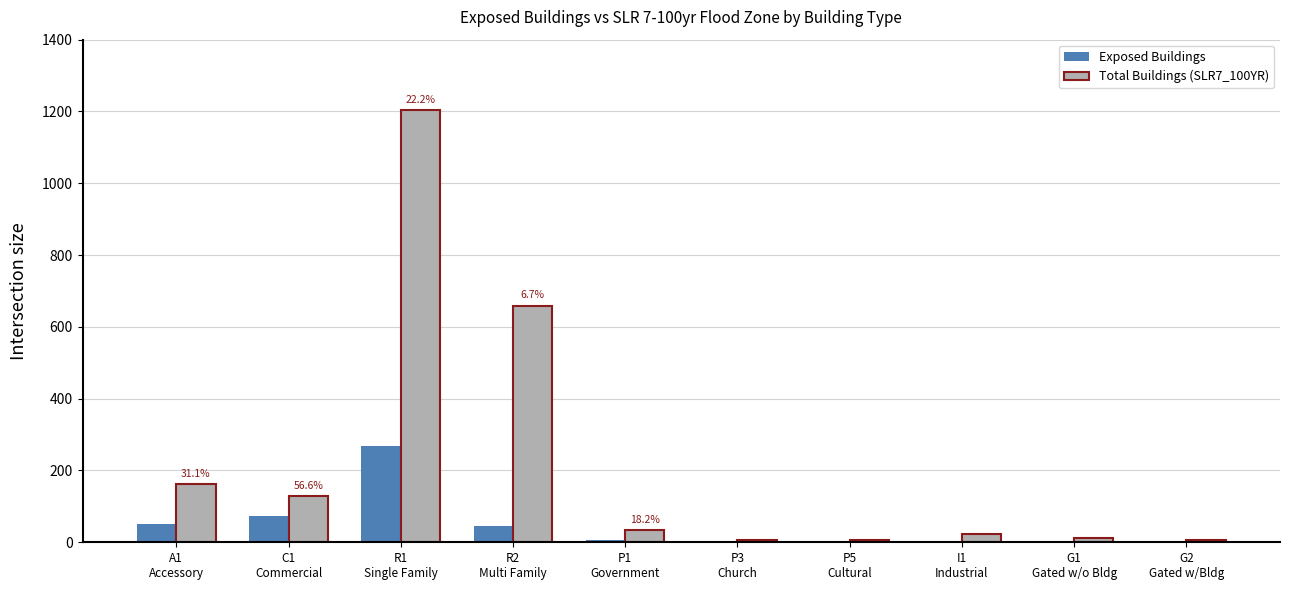

What is the greatest value displayed?

1203